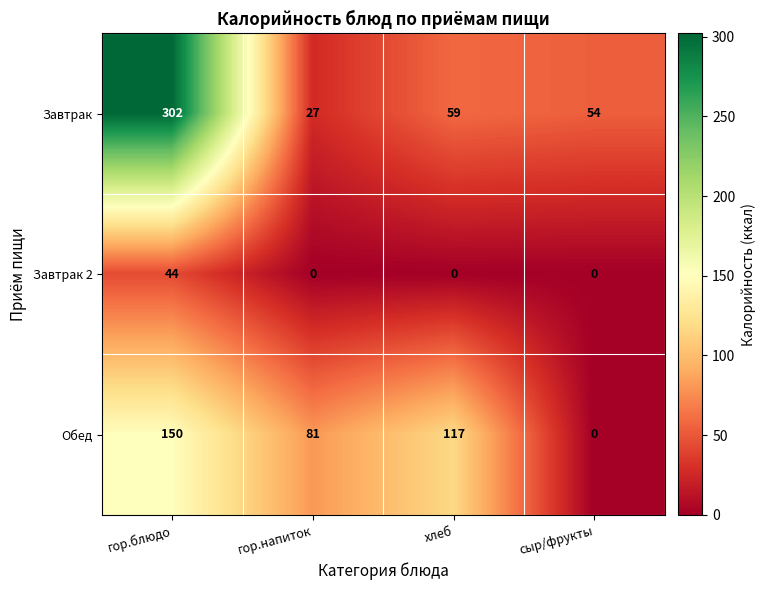

What is the difference between the maximum and minimum values in the Завтрак series?

275